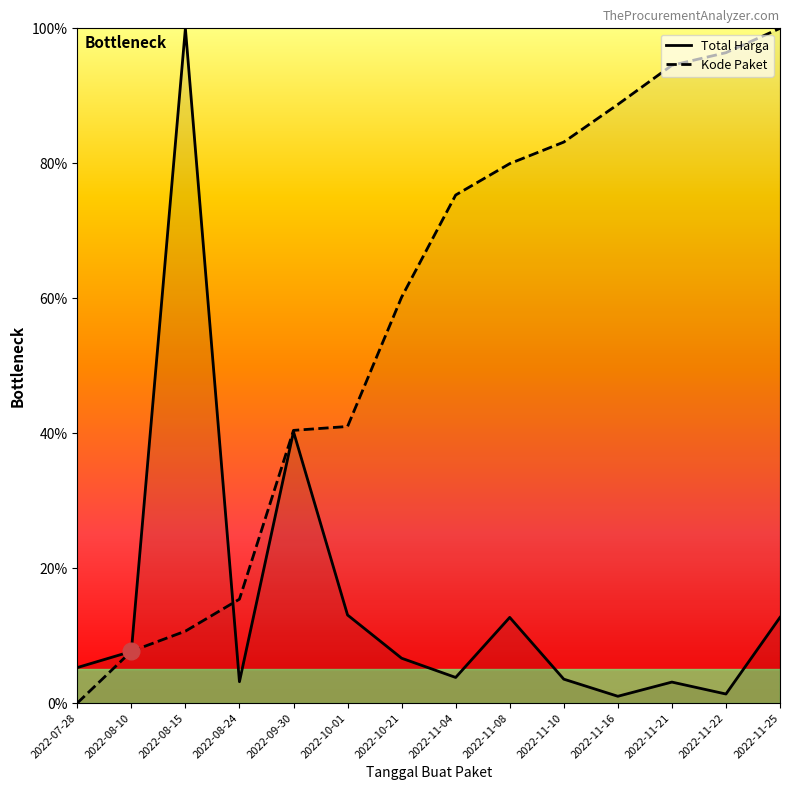

The value of Total Harga at 2022-11-21 is 5.2. True or false?

False